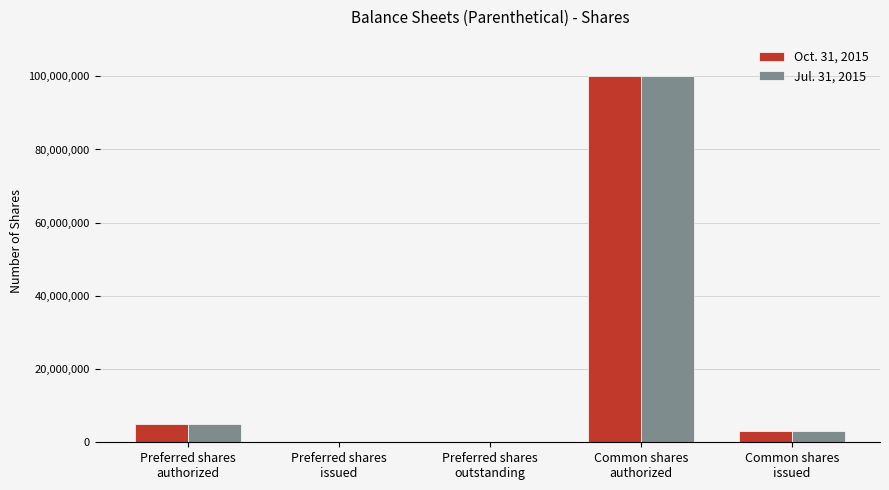

Reading left to right, list all the values displayed in this chart.

Oct. 31, 2015: 5000000	0	0	100000000	3018000
Jul. 31, 2015: 5000000	0	0	100000000	3018000